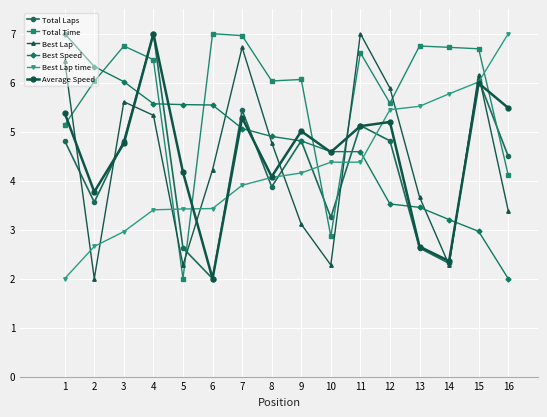

True or false: Best Lap time and Total Time intersect in this chart.

True